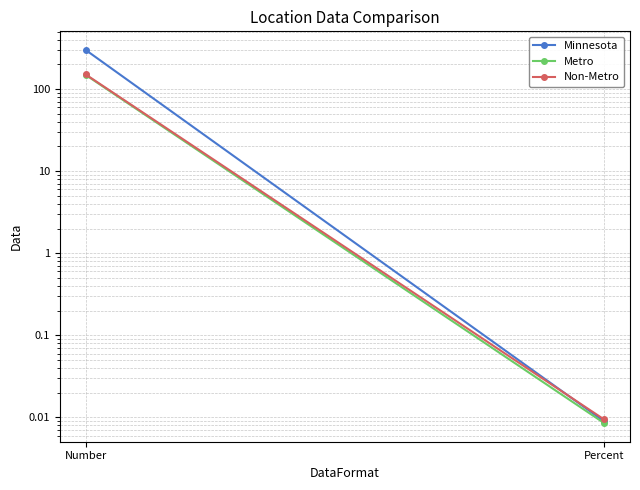

Is the value of Minnesota at Percent greater than the value of Metro at Percent?

Yes